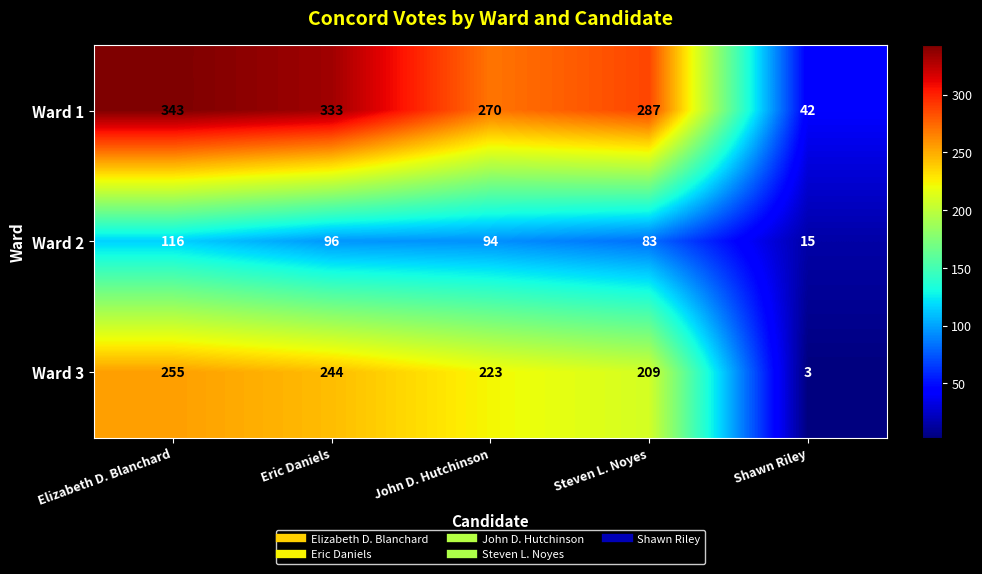

How many categories are shown in the chart?

5